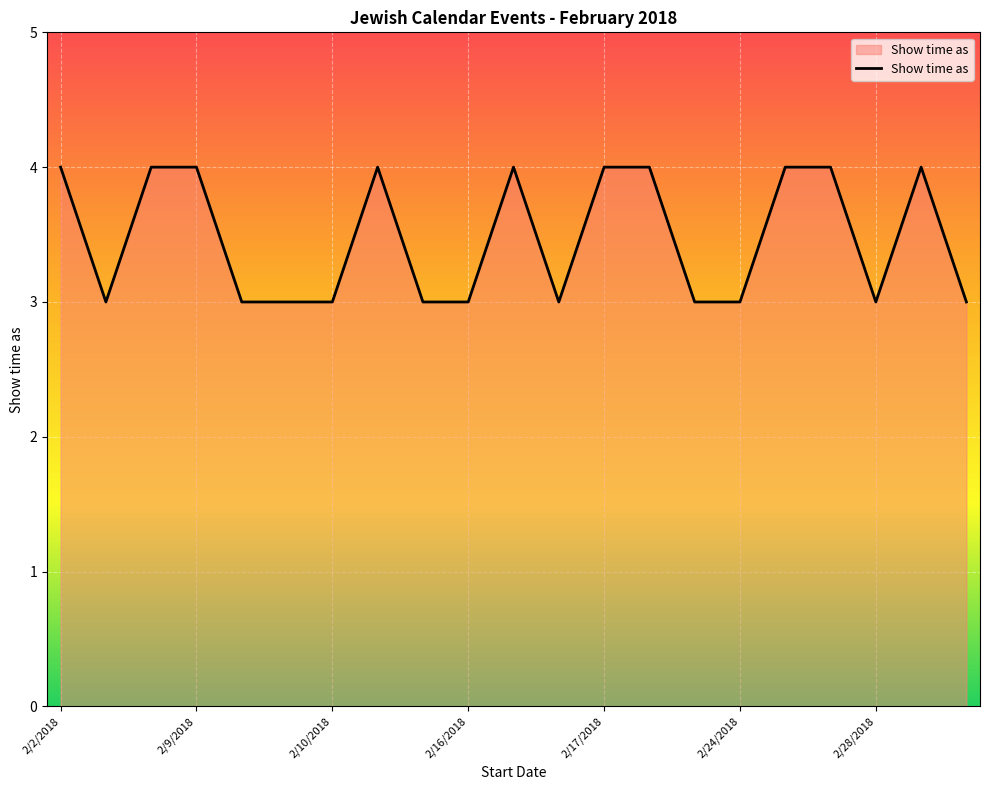

What is the difference between the second highest and minimum values?

1